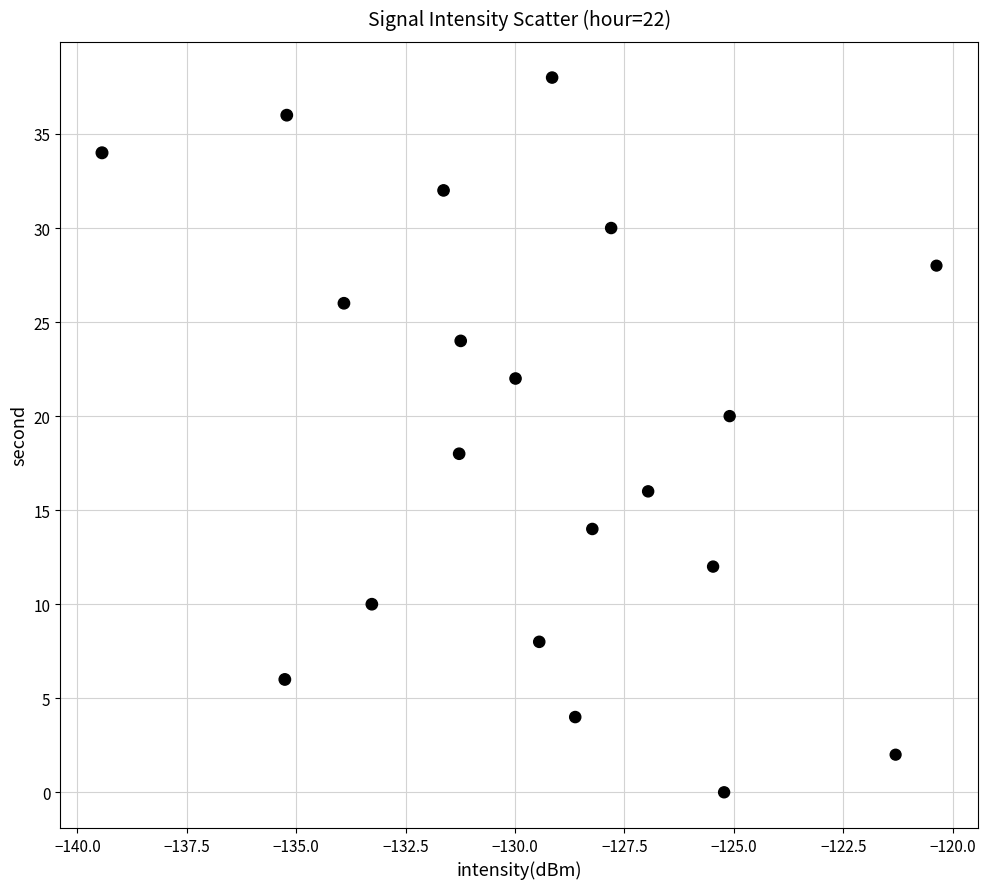

What is the range of Y values (max minus min)?

38